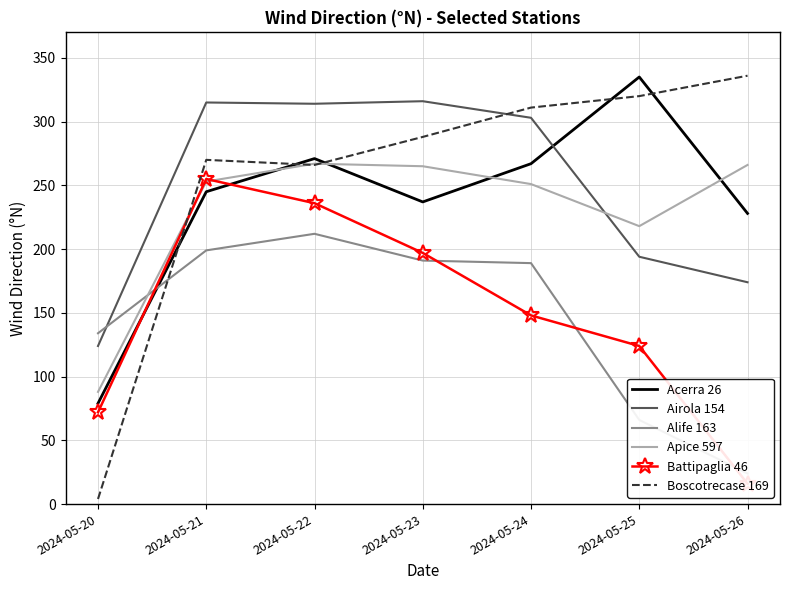

Which category has the lowest value across all series?

2024-05-20